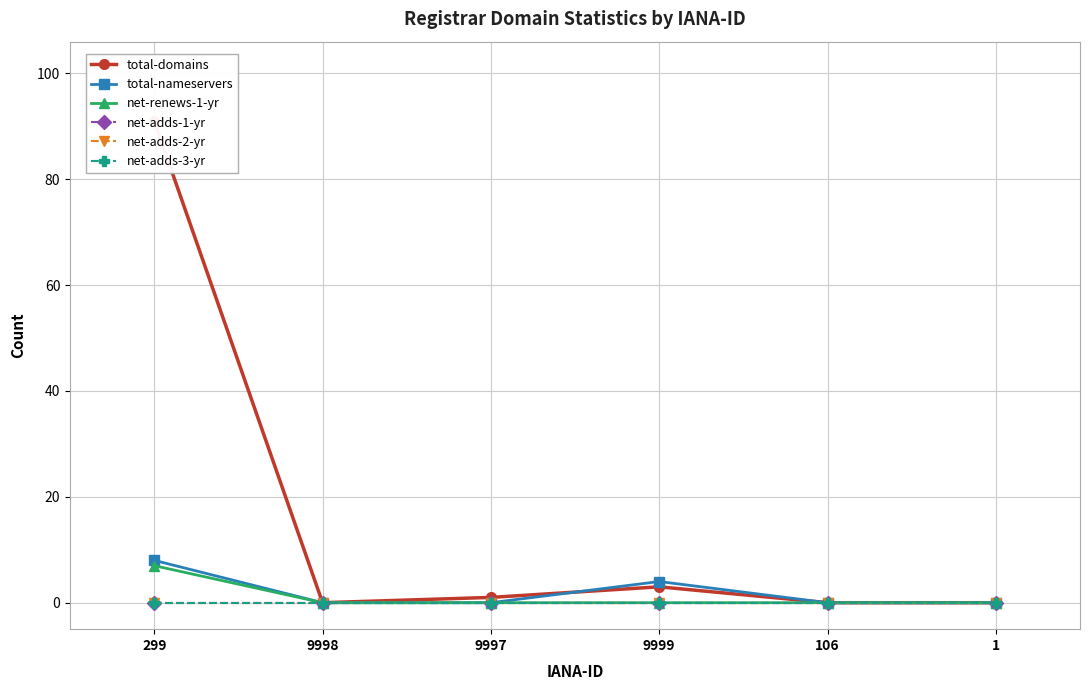

Reading right to left, what are all the values shown in this chart?

total-domains: 1=0	106=0	9999=3	9997=1	9998=0	299=91
total-nameservers: 1=0	106=0	9999=4	9997=0	9998=0	299=8
net-renews-1-yr: 1=0	106=0	9999=0	9997=0	9998=0	299=7
net-adds-1-yr: 1=0	106=0	9999=0	9997=0	9998=0	299=0
net-adds-2-yr: 1=0	106=0	9999=0	9997=0	9998=0	299=0
net-adds-3-yr: 1=0	106=0	9999=0	9997=0	9998=0	299=0